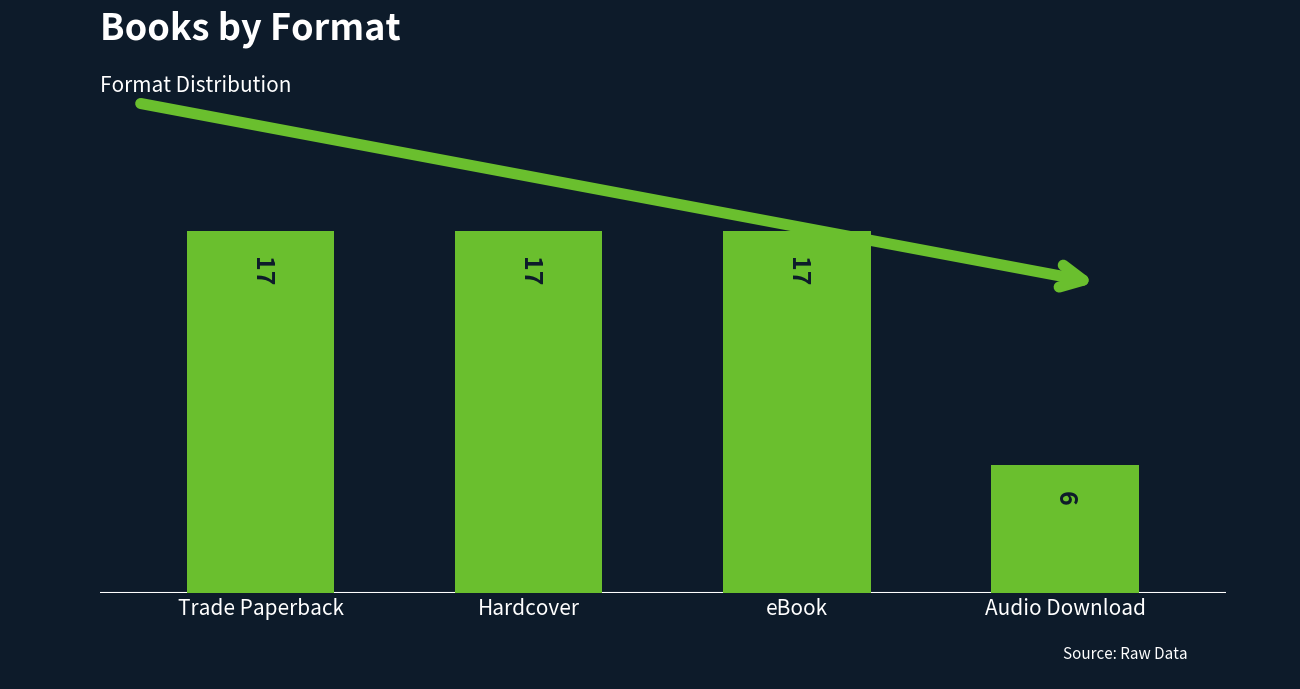

What is the label of the 3rd bar from the right?

Hardcover